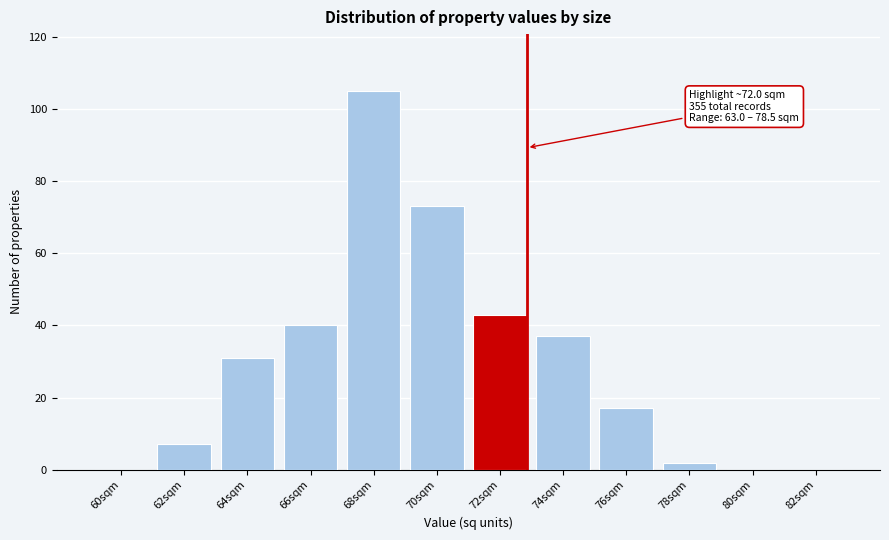

Reading left to right, what are all the values shown in this chart?

60sqm=0	62sqm=7	64sqm=31	66sqm=40	68sqm=105	70sqm=73	72sqm=43	74sqm=37	76sqm=17	78sqm=2	80sqm=0	82sqm=0